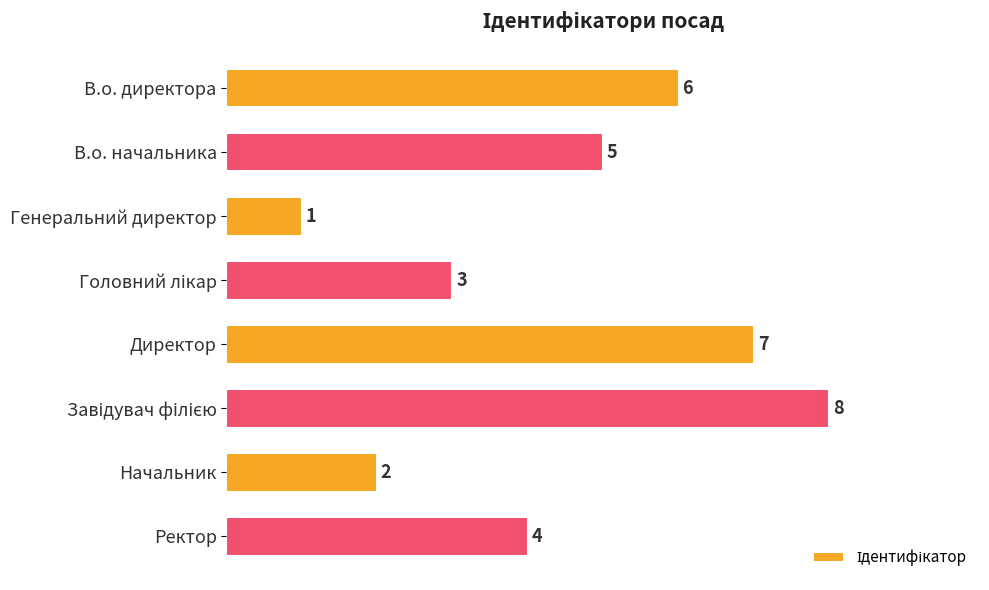

Which label corresponds to the smallest value in the chart?

Генеральний директор